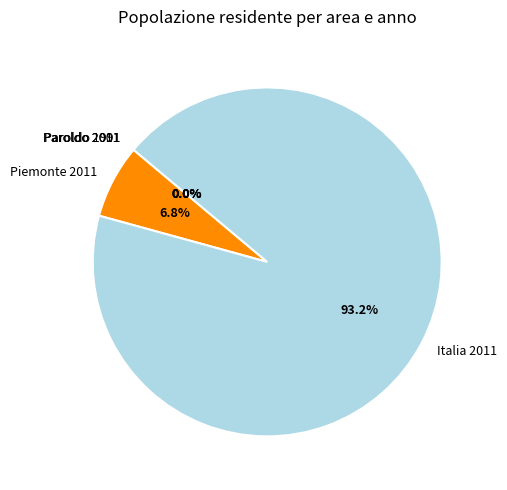

Which category has the biggest portion of the pie?

Italia 2011